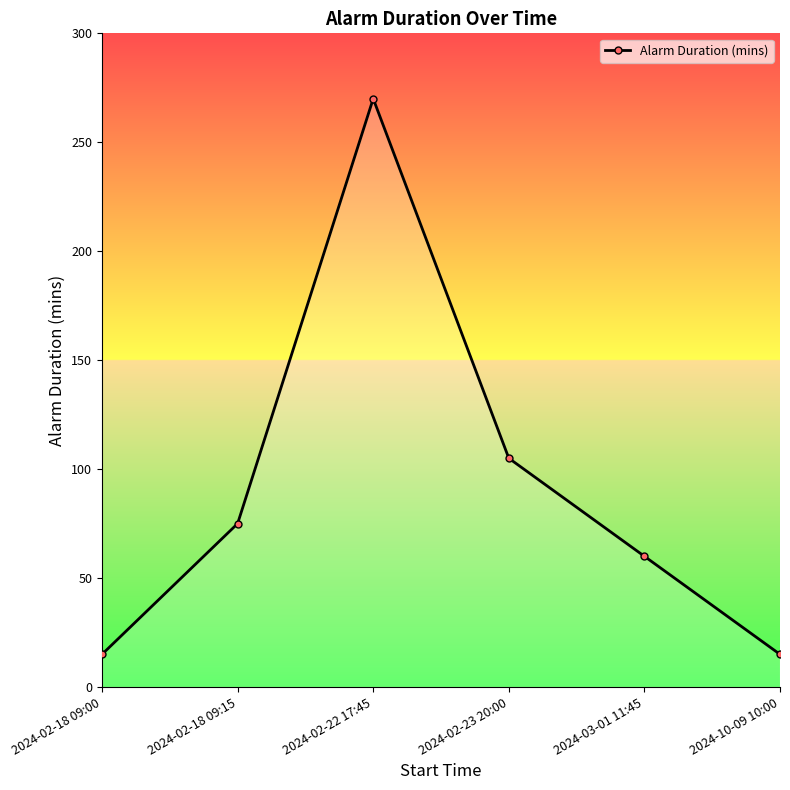

What is the average value?

90